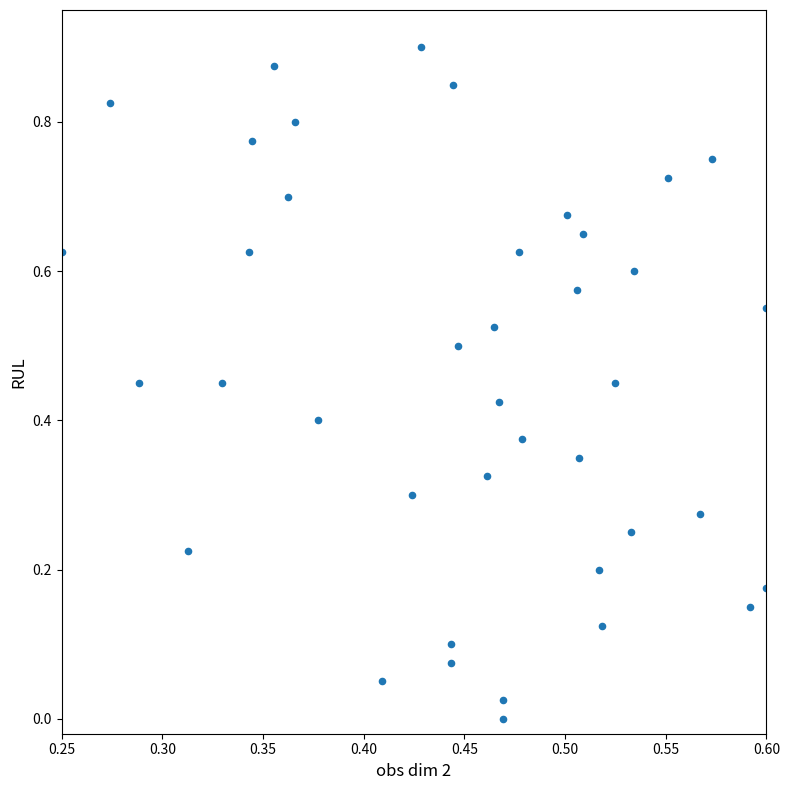

How many data points are displayed?

40